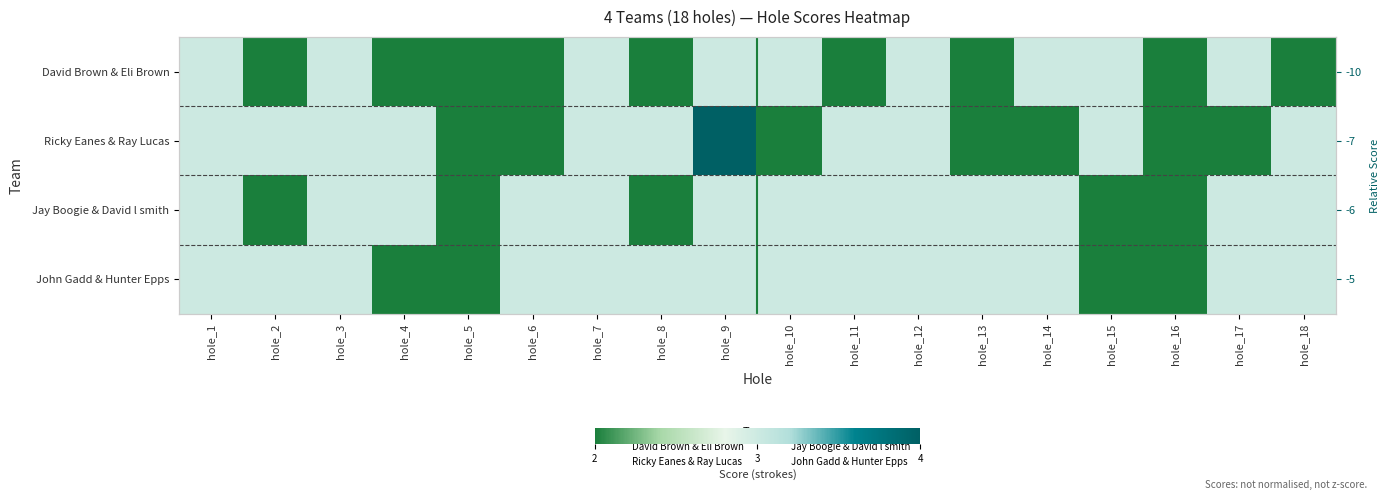

List the series in order of their overall mean, highest first.

John Gadd & Hunter Epps, Jay Boogie & David l smith, Ricky Eanes & Ray Lucas, David Brown & Eli Brown